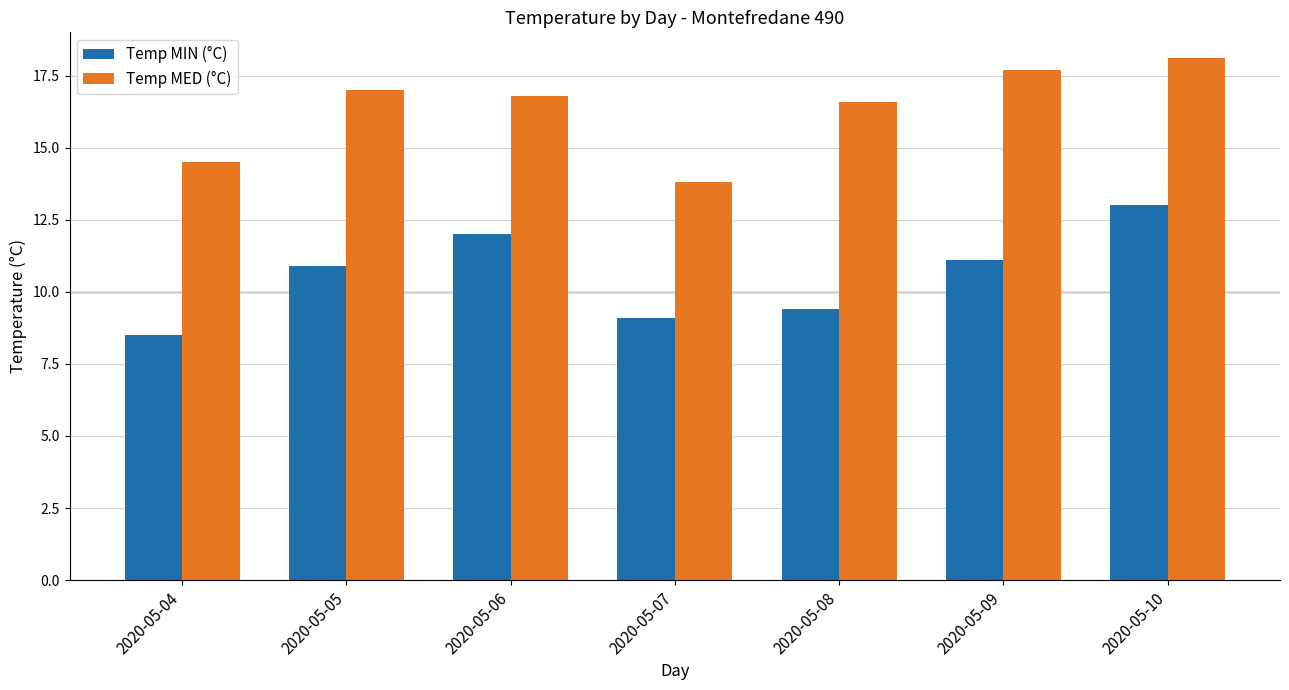

Which category has the highest value in the Temp MED (°C) series?

2020-05-10